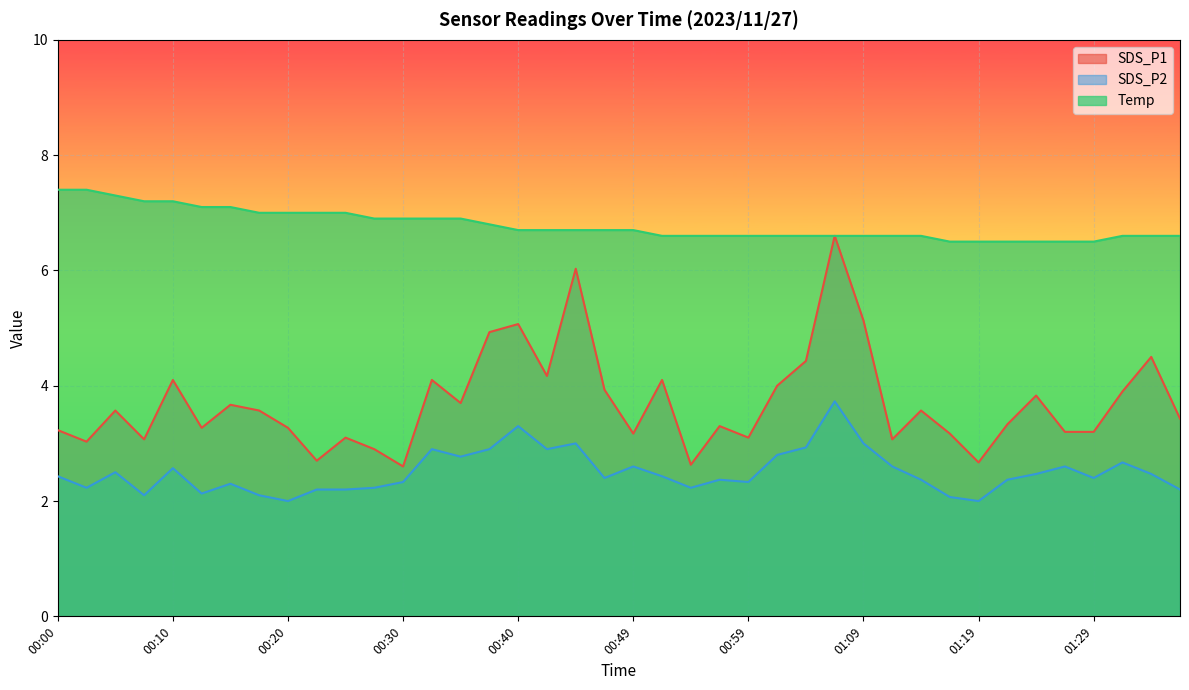

The value of SDS_P2 at 00:44 is 3.0. True or false?

True